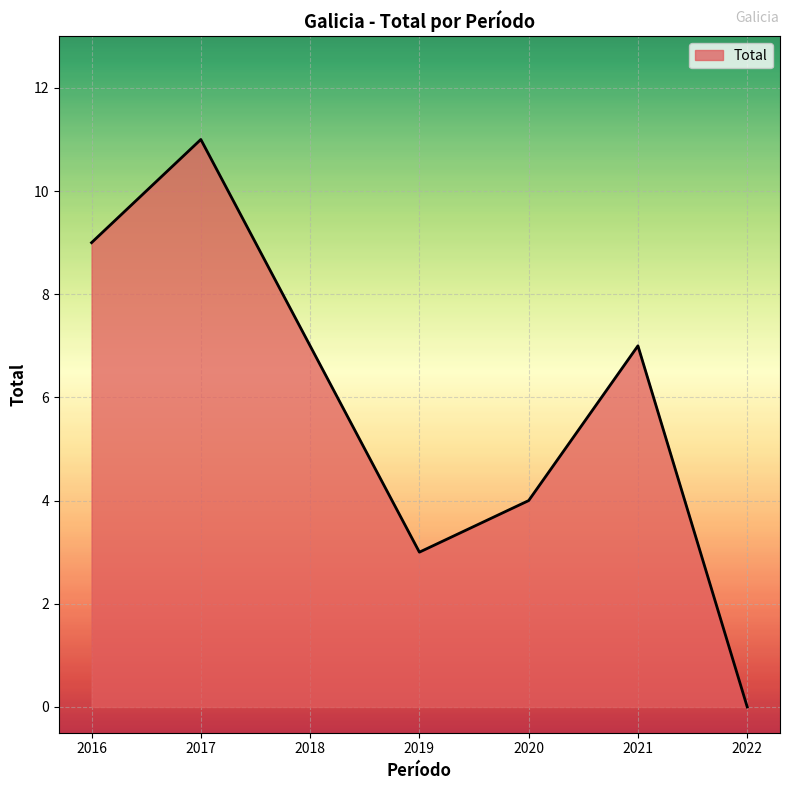

Which has a higher value, 2022 or 2016?

2016